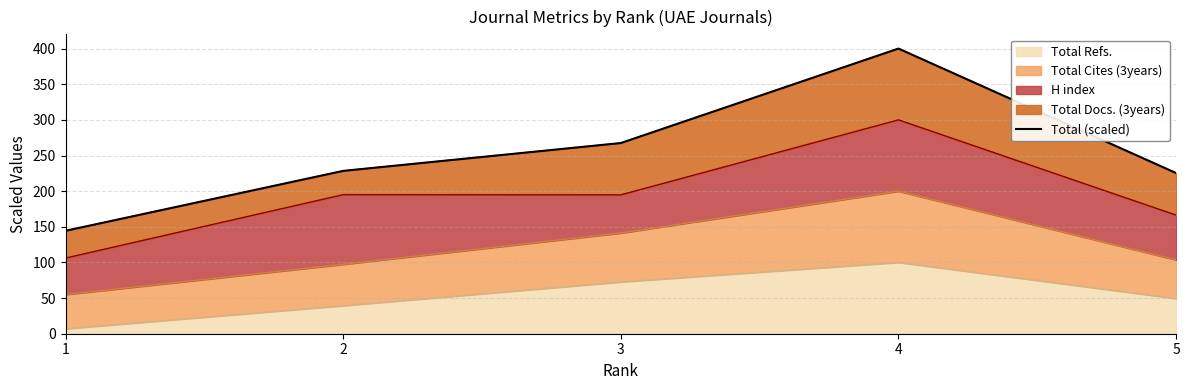

Which label corresponds to the largest value in the chart?

4